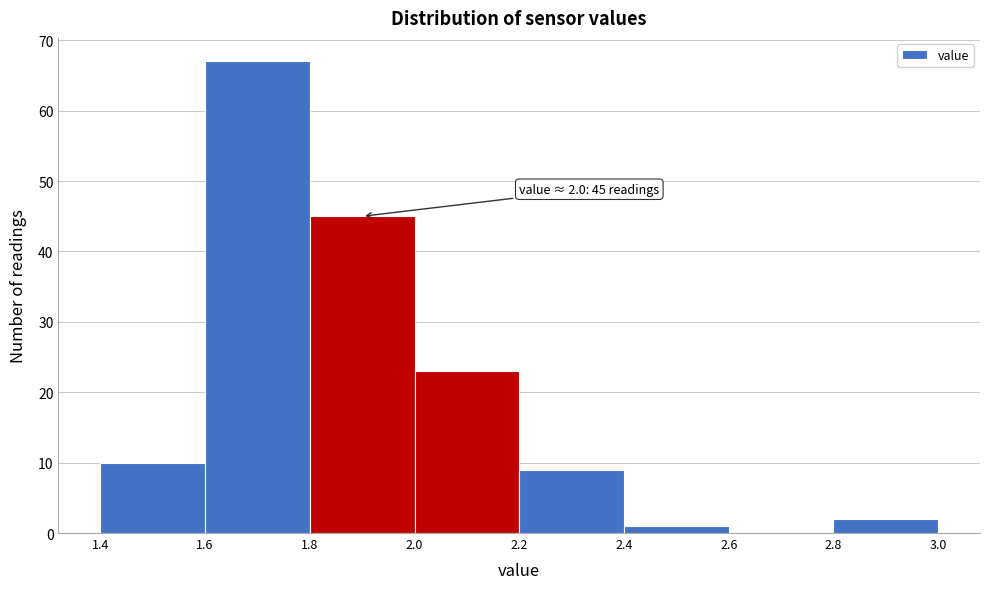

Which range on the x-axis has the tallest bar?

1.6 to 1.8